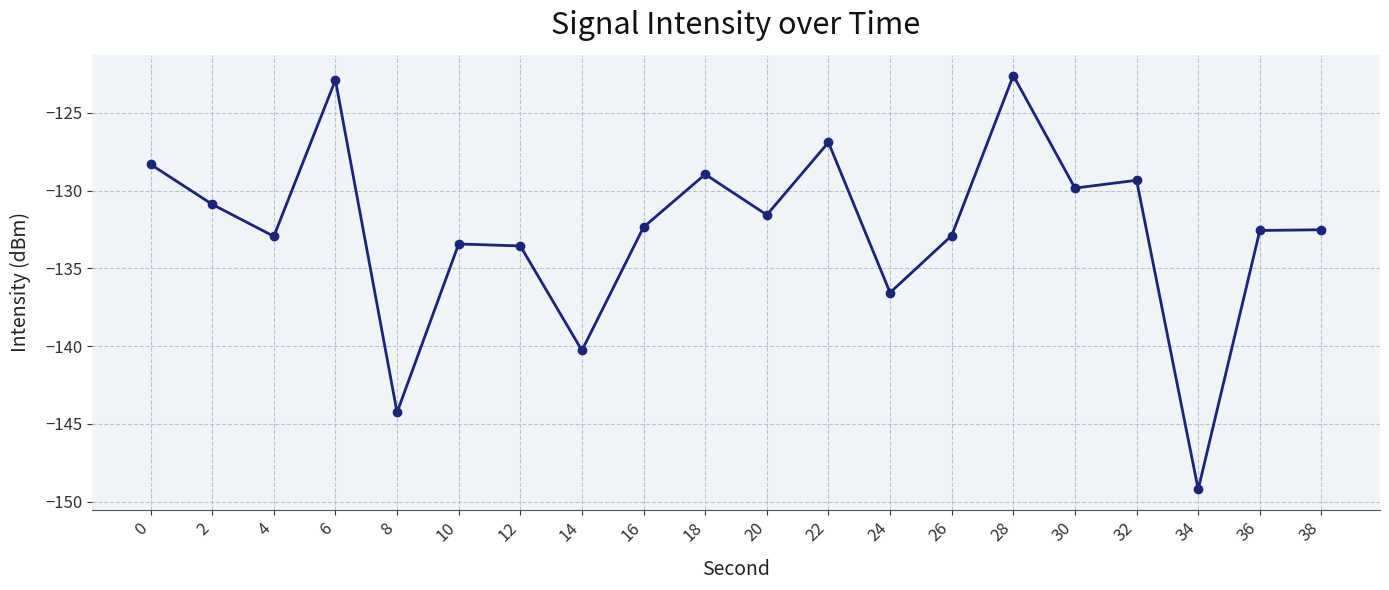

What is the difference between the maximum and minimum values?

26.6